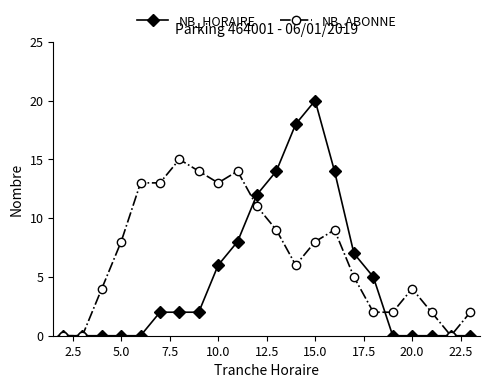

Which series has the largest total across all categories?

NB_ABONNE